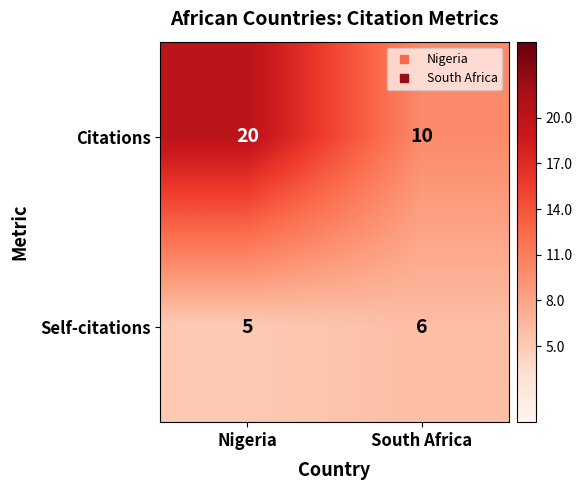

What is the difference between the Citations values at Nigeria and South Africa?

10